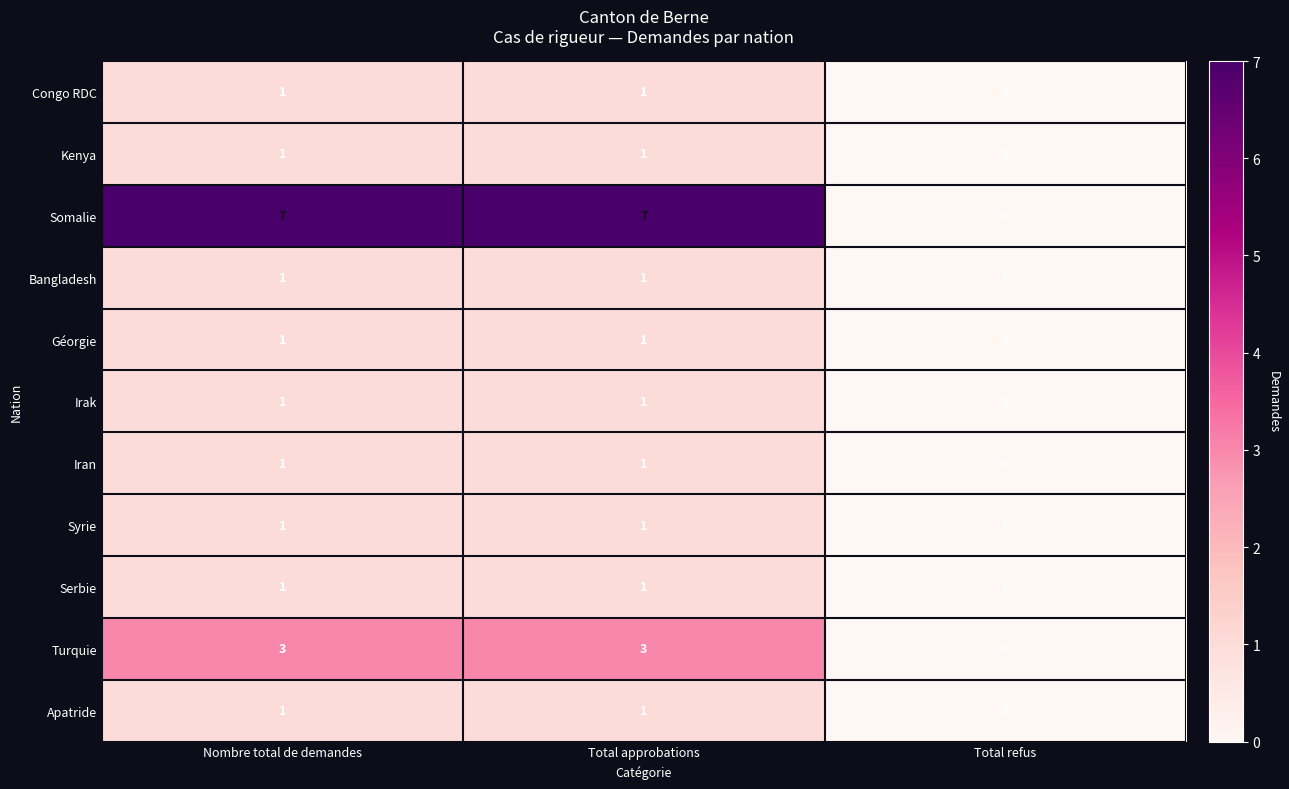

What is the maximum value shown in the chart?

7